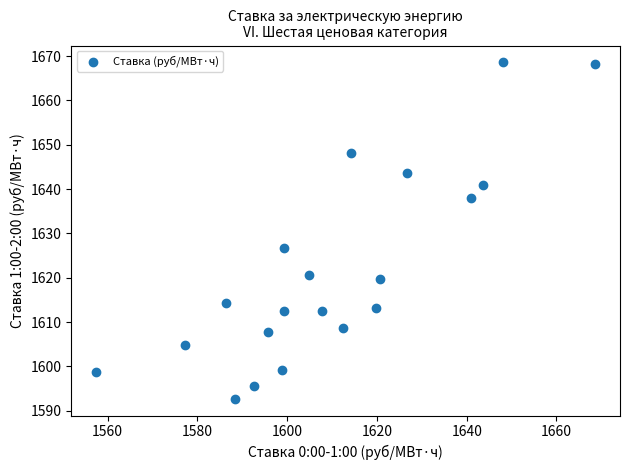

What Y value in the scatter plot is closest to 1630?

1626.8